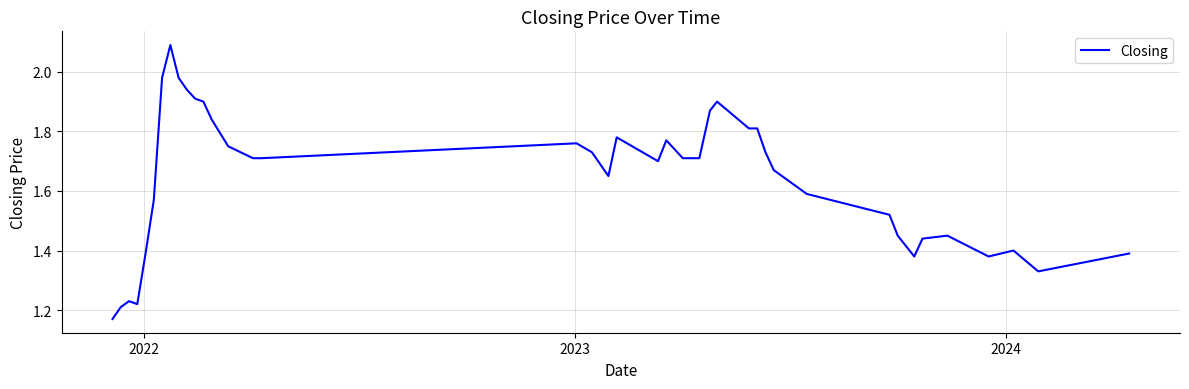

What is the greatest value displayed?

2.1